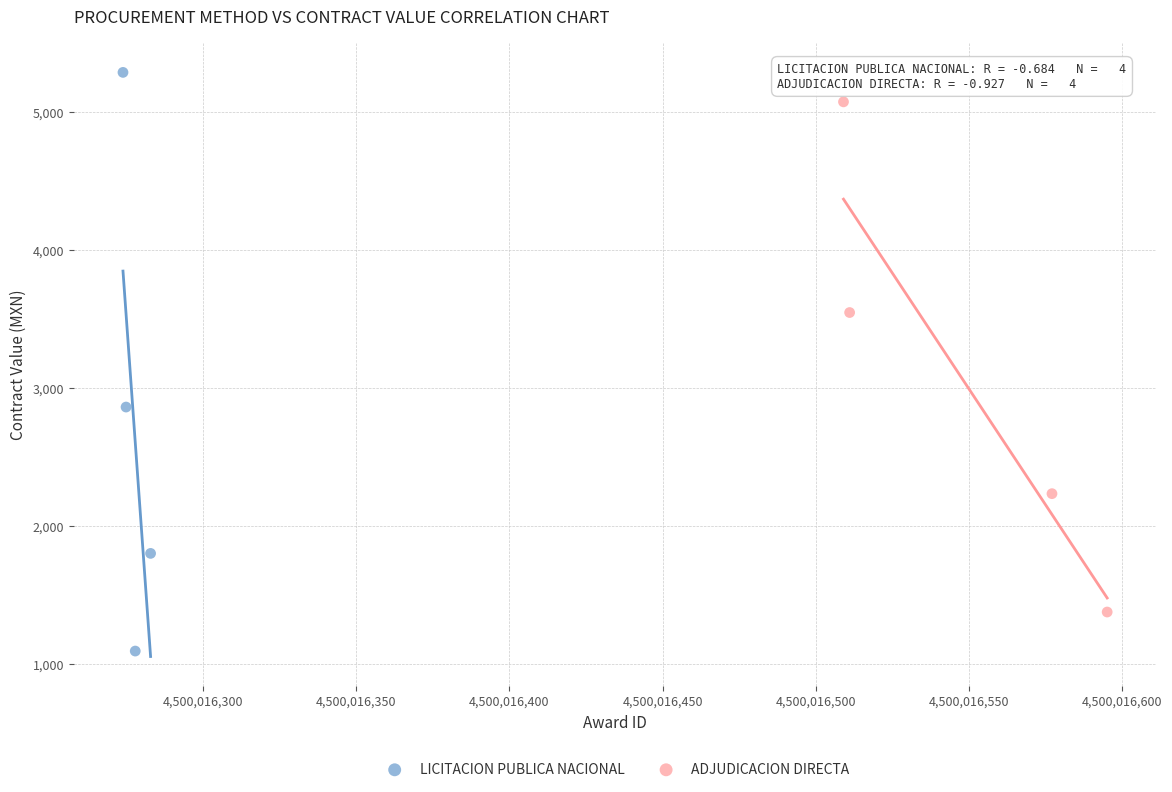

Which series reaches the minimum Y coordinate?

LICITACION PUBLICA NACIONAL